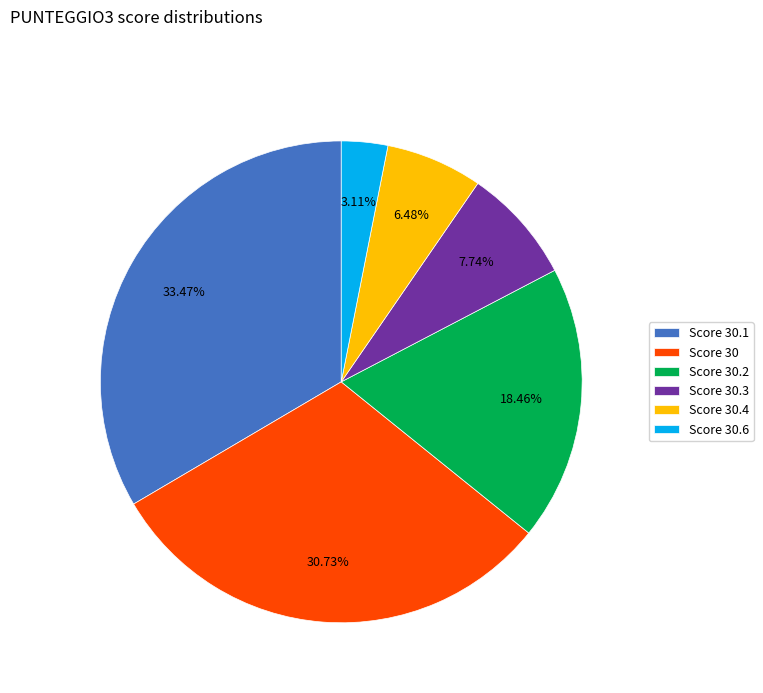

Combined, do Score 30.6 and Score 30.3 account for over 50%?

No